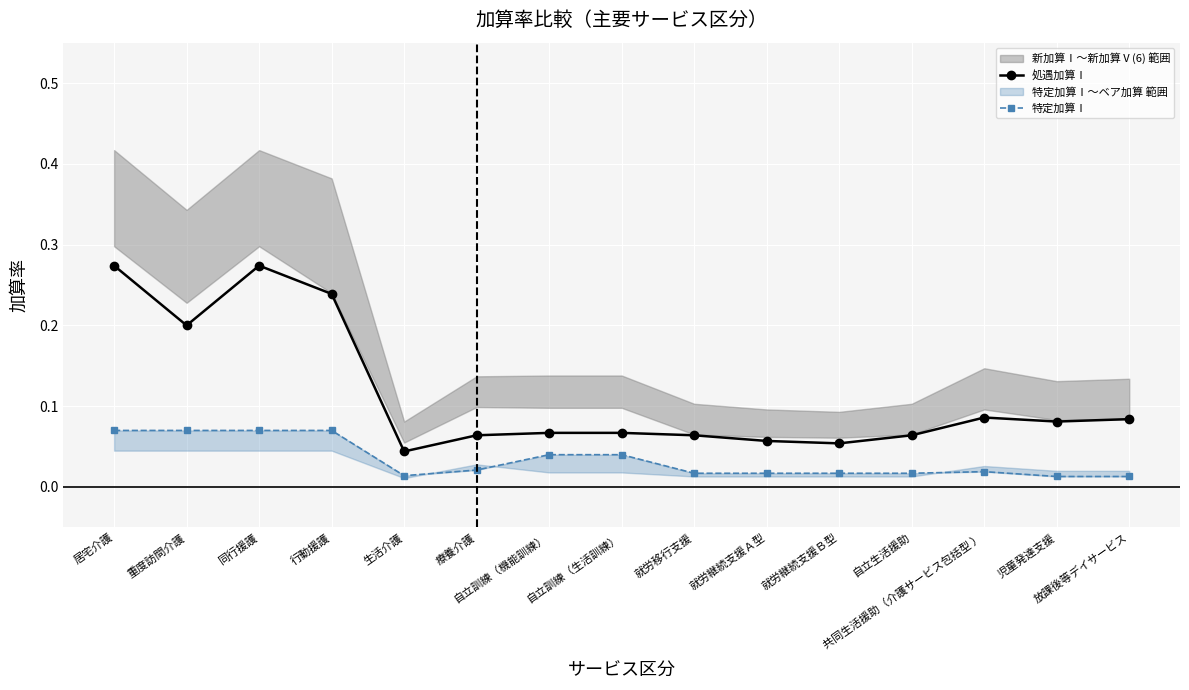

True or false: 処遇加算Ⅰ has more than 1 interior local peaks.

True